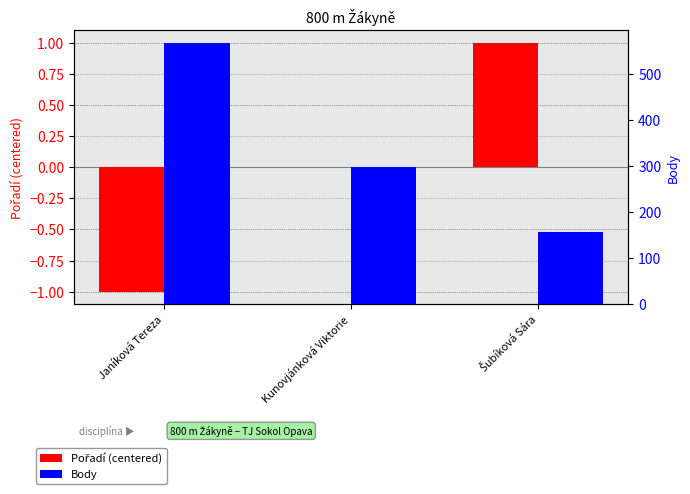

Between Kunovjánková Viktorie and Šubíková Sára, which series saw the biggest shift?

Body